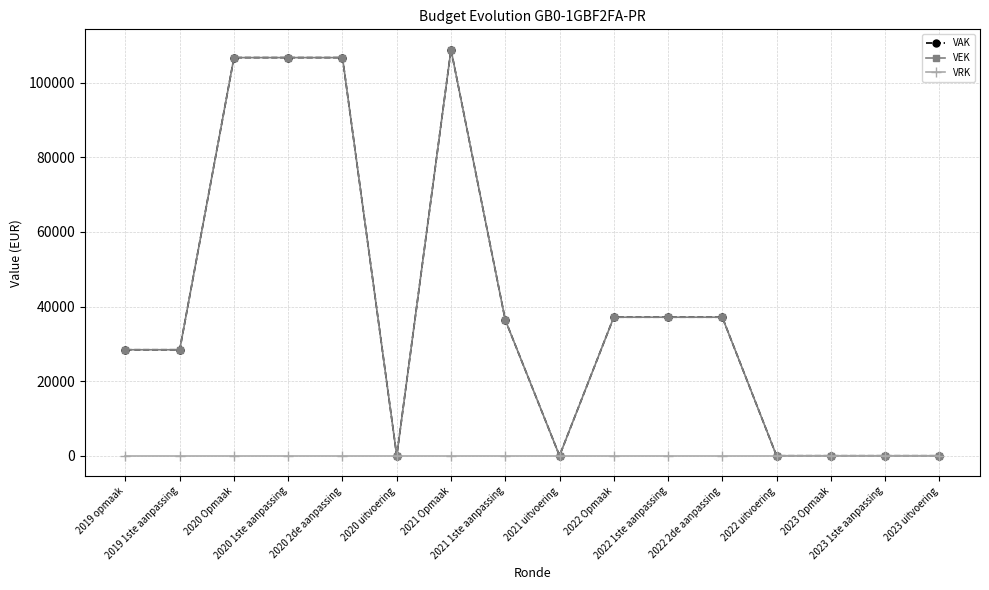

What is the greatest value displayed?

108896